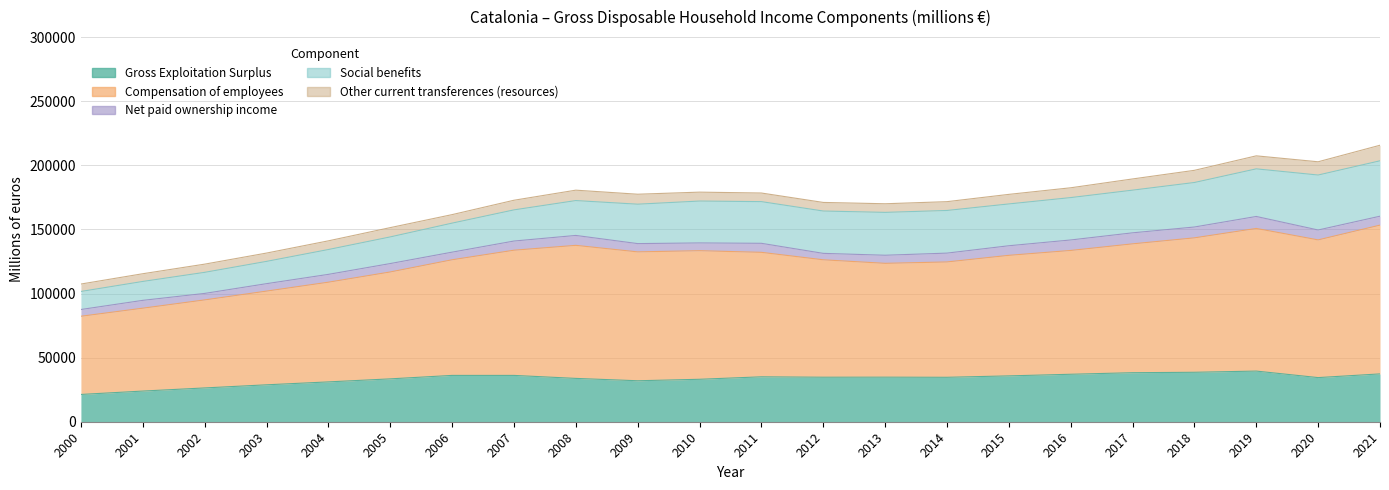

What is the maximum value shown in the chart?

116040